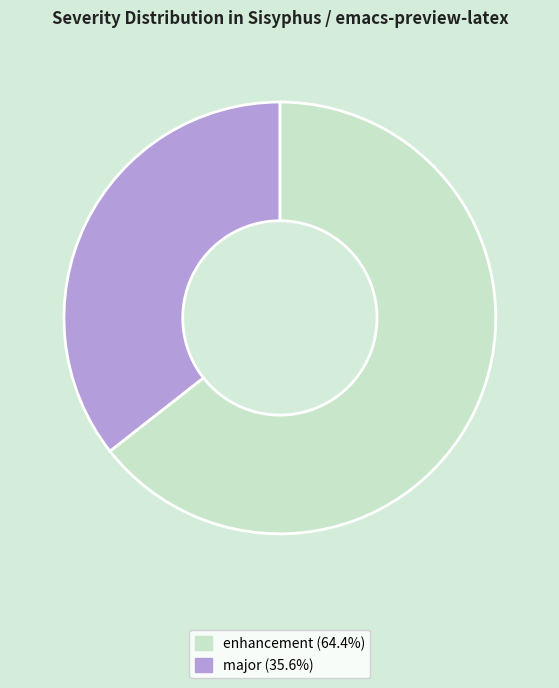

Is it true that major is 42% of the pie?

False